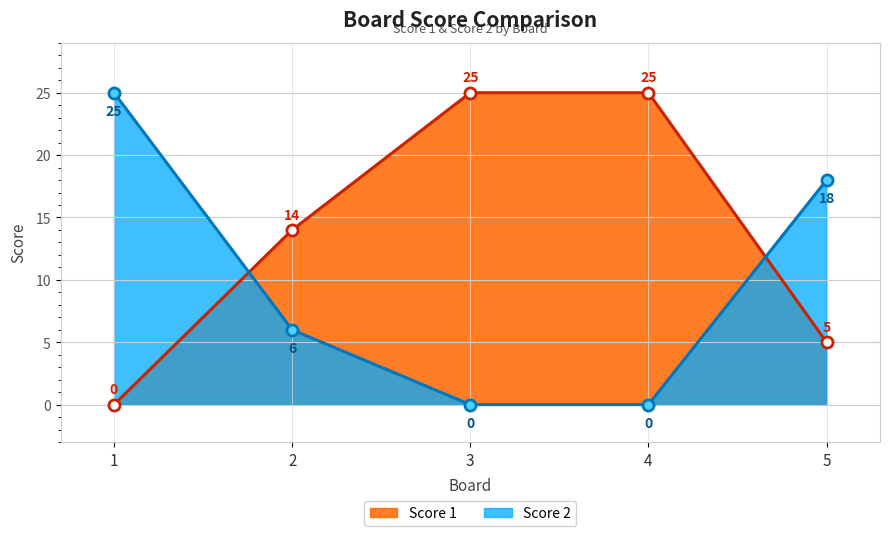

What is the sum of all Score 1 values?

69